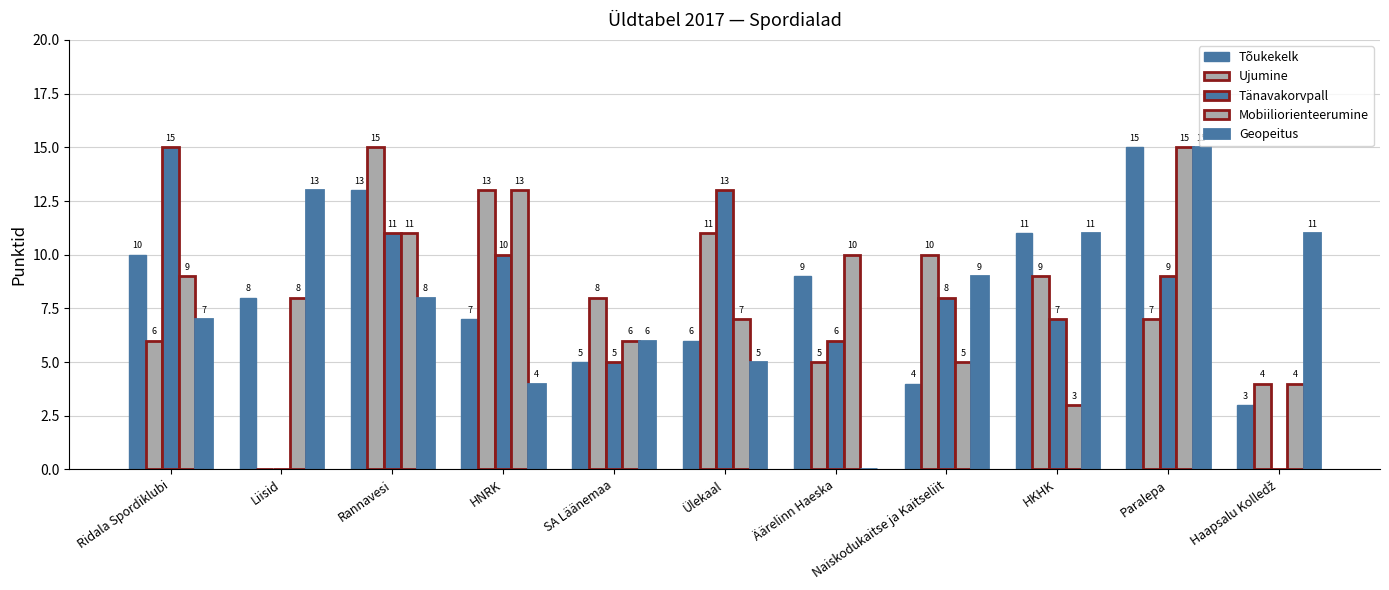

Count the number of data series in this chart.

5